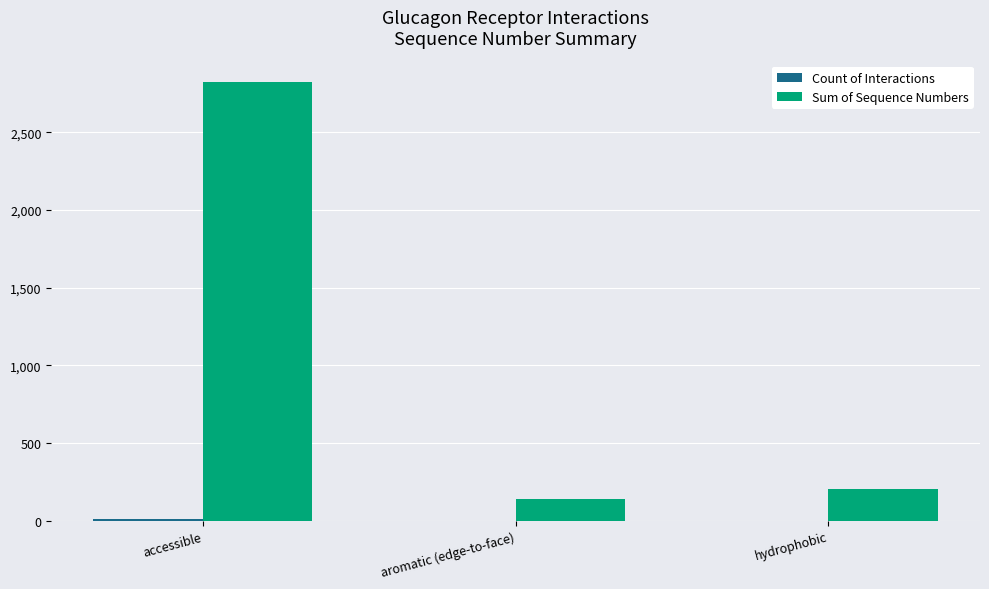

The value of Sum of Sequence Numbers at aromatic (edge-to-face) is 234. True or false?

False